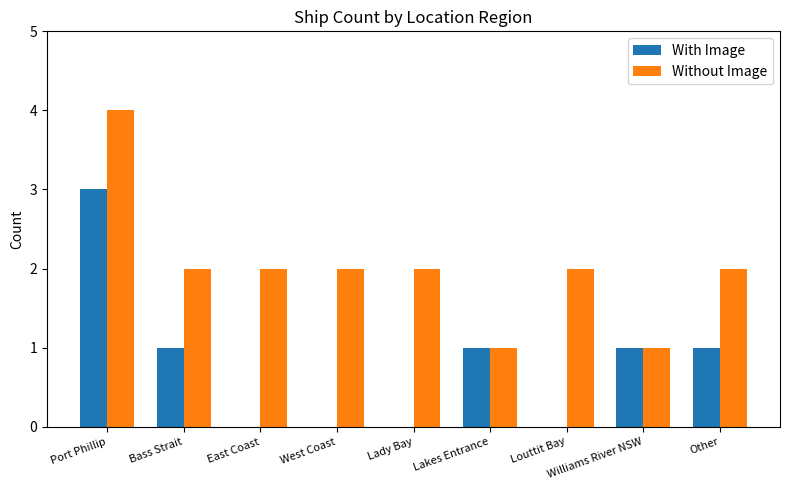

What is the greatest value displayed?

4